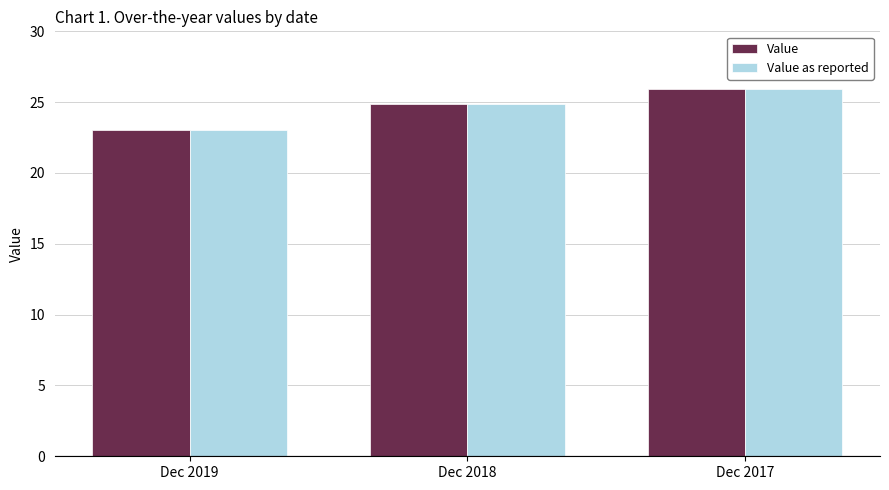

What is the value of the Value bar at the 2nd from the left?

24.9